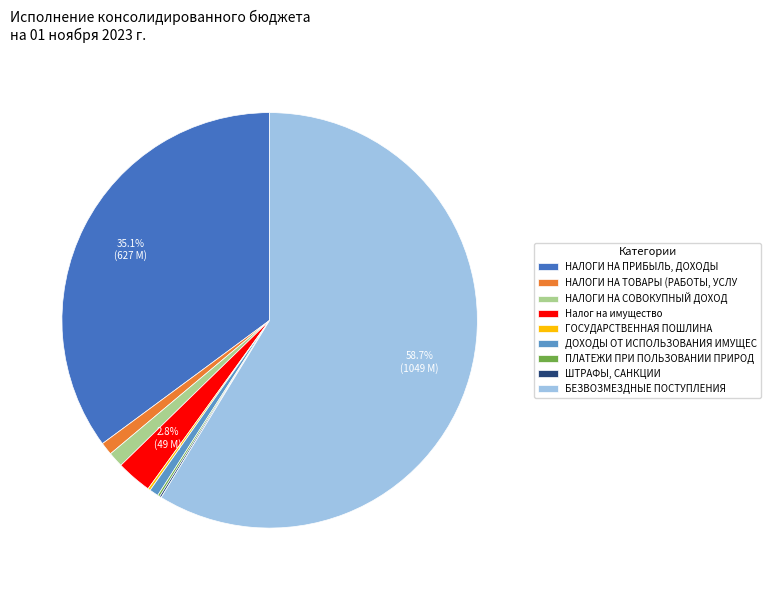

To the nearest percent, what is the difference between the largest and smallest slice percentages?

59%